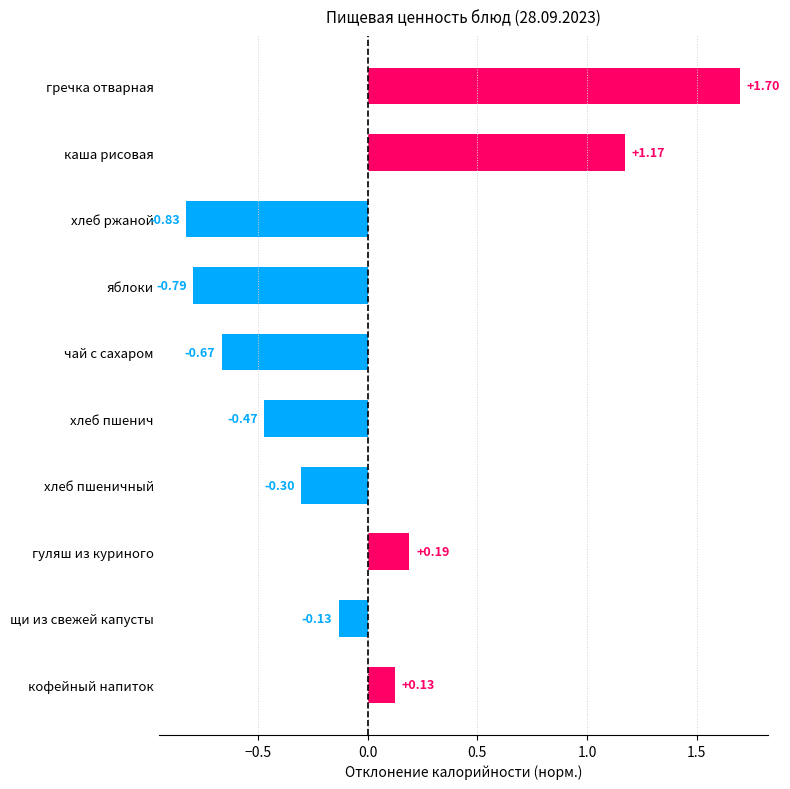

How many values are below 0?

6